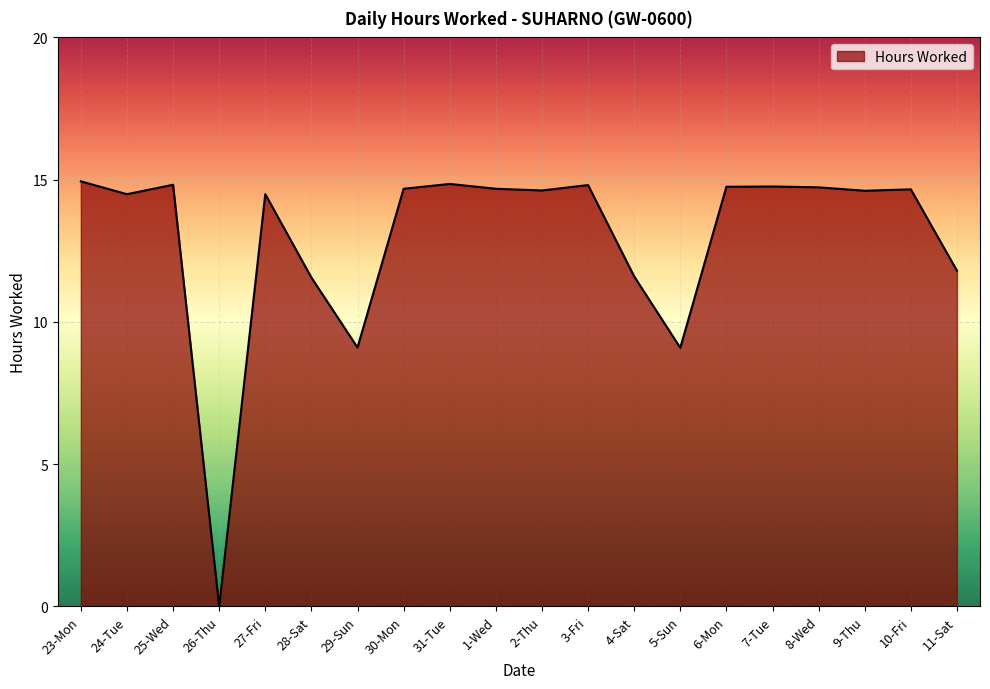

What is the change in value from 23-Mon to 8-Wed?

-0.2